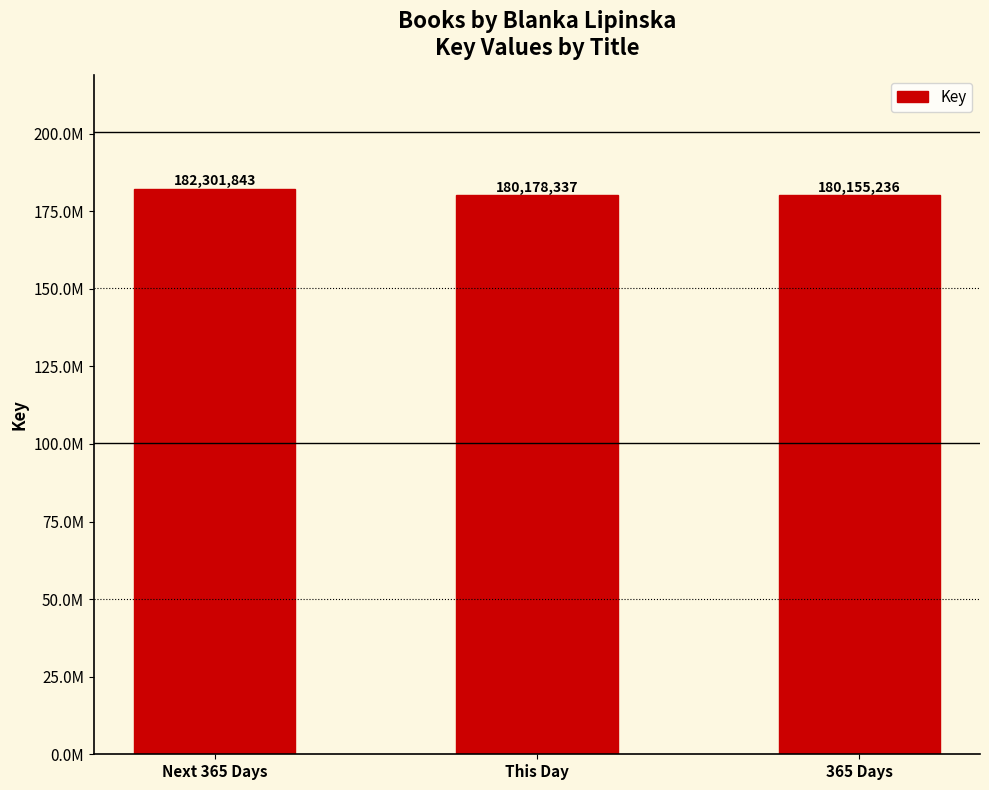

Rank the categories by value from highest to lowest.

Next 365 Days, This Day, 365 Days